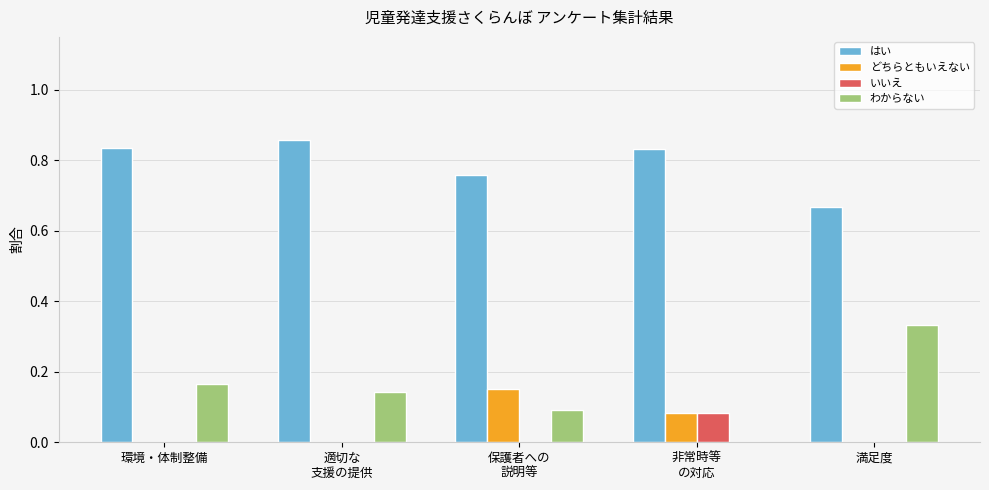

Are the bars horizontal?

No